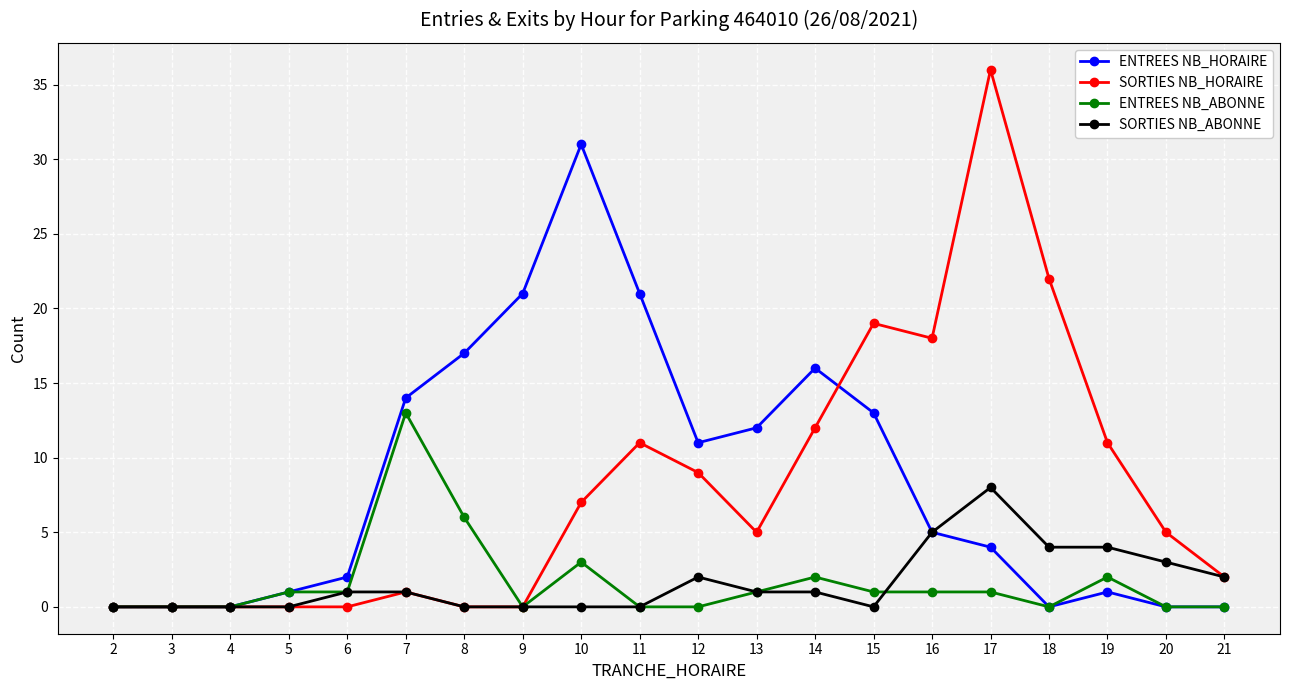

Reading right to left, extract all data points from this chart.

ENTREES NB_HORAIRE: 21=0	20=0	19=1	18=0	17=4	16=5	15=13	14=16	13=12	12=11	11=21	10=31	9=21	8=17	7=14	6=2	5=1	4=0	3=0	2=0
SORTIES NB_HORAIRE: 21=2	20=5	19=11	18=22	17=36	16=18	15=19	14=12	13=5	12=9	11=11	10=7	9=0	8=0	7=1	6=0	5=0	4=0	3=0	2=0
ENTREES NB_ABONNE: 21=0	20=0	19=2	18=0	17=1	16=1	15=1	14=2	13=1	12=0	11=0	10=3	9=0	8=6	7=13	6=1	5=1	4=0	3=0	2=0
SORTIES NB_ABONNE: 21=2	20=3	19=4	18=4	17=8	16=5	15=0	14=1	13=1	12=2	11=0	10=0	9=0	8=0	7=1	6=1	5=0	4=0	3=0	2=0